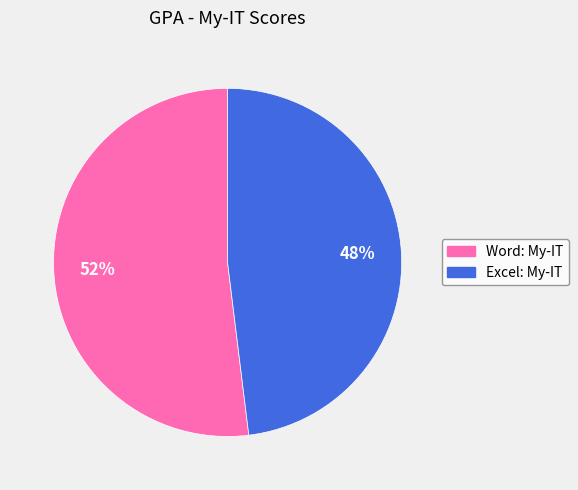

How many slices are in this pie chart?

2